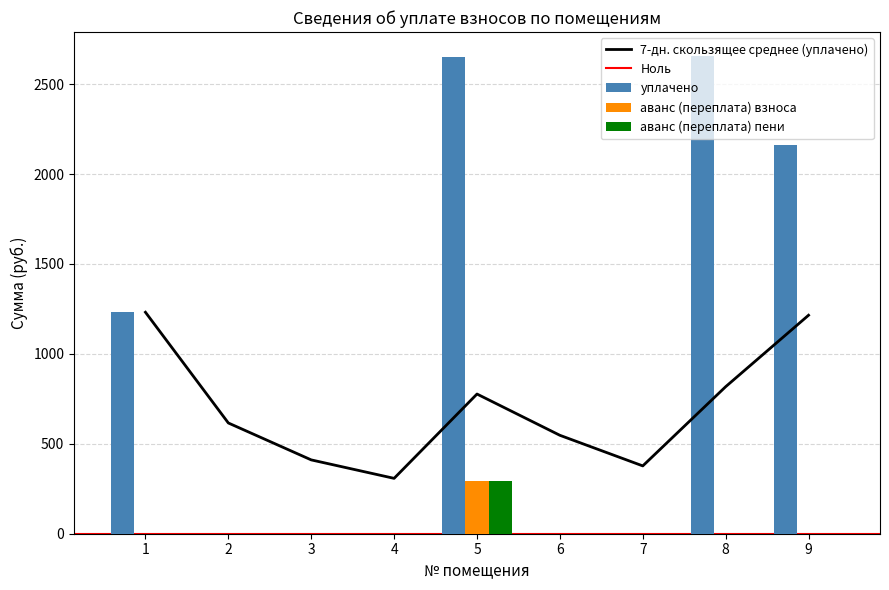

List the labels in order of аванс (переплата) взноса value, largest first.

5, 1, 2, 3, 4, 6, 7, 8, 9